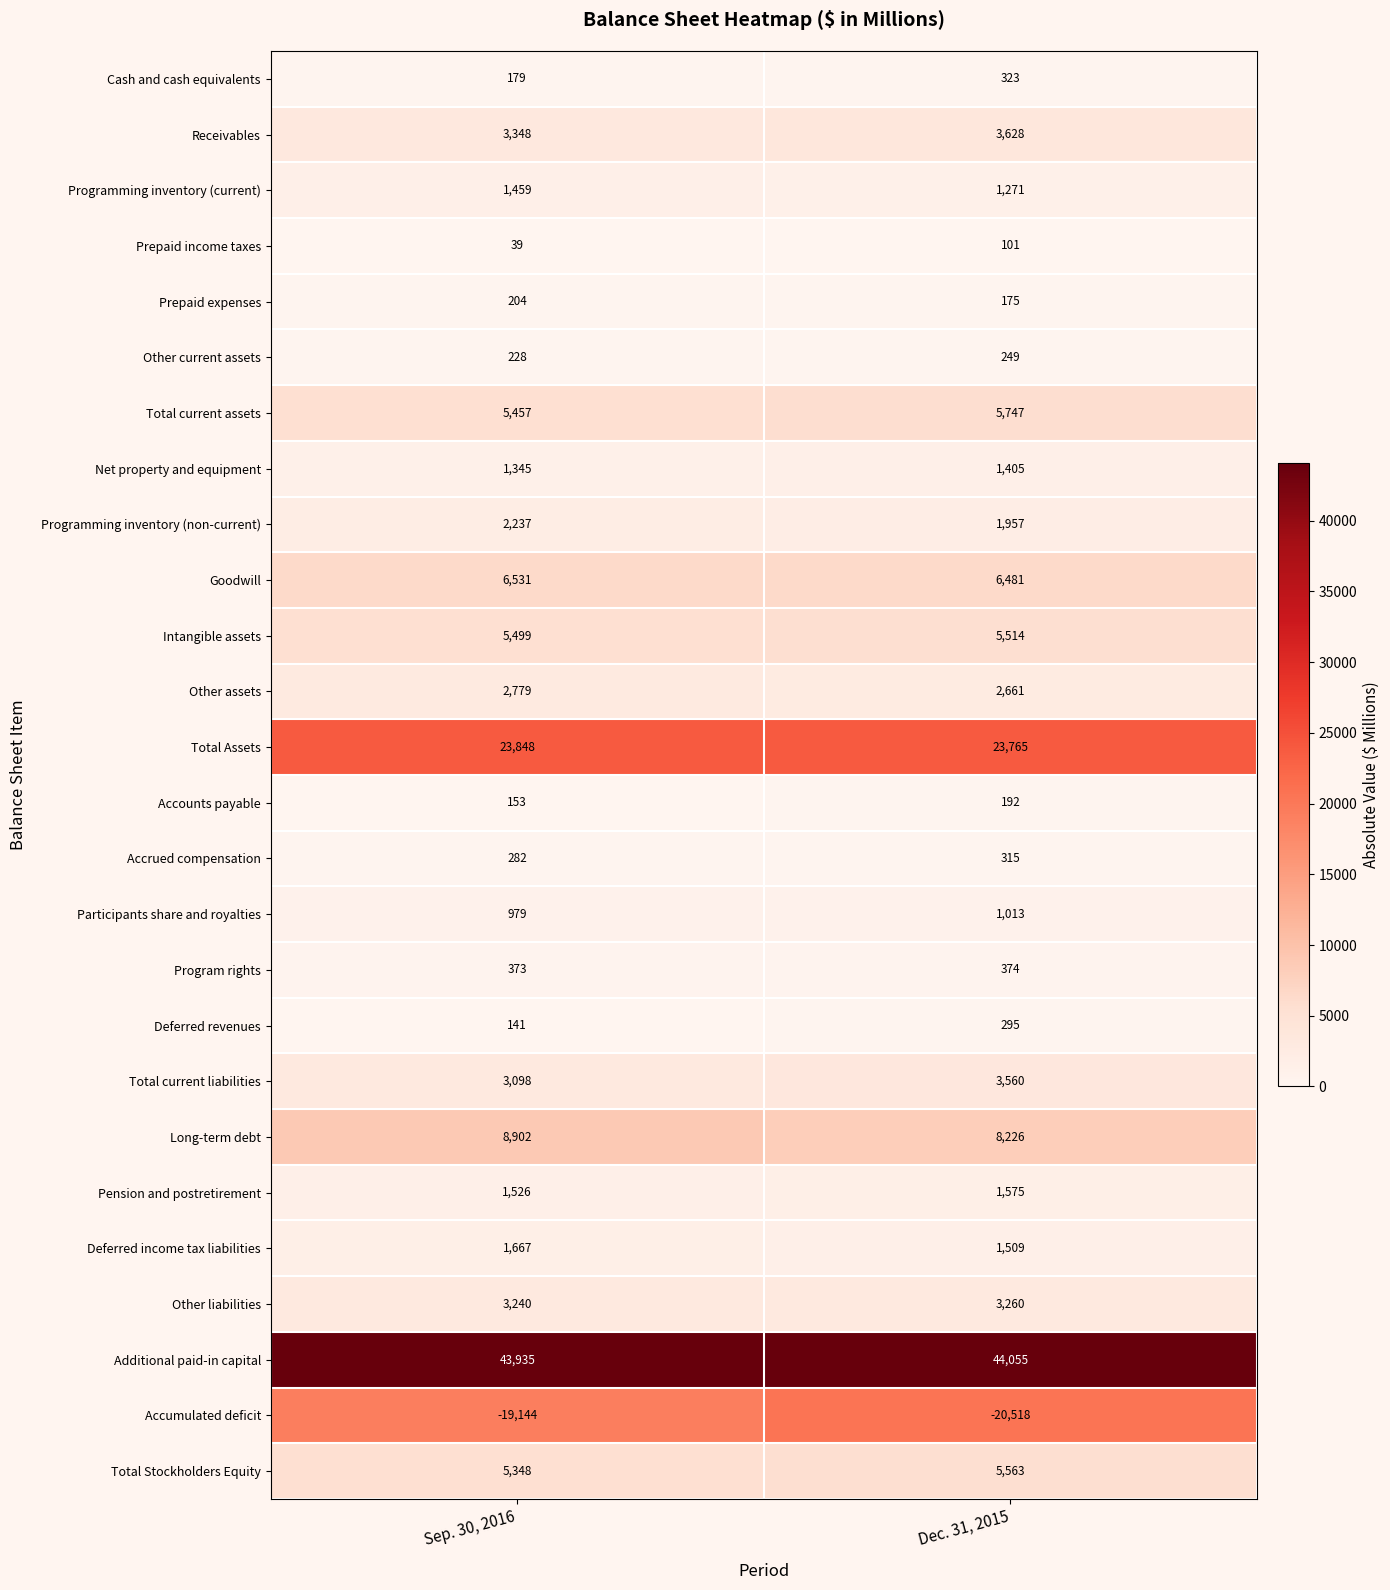

At which category does the chart reach its minimum across all series?

Dec. 31, 2015